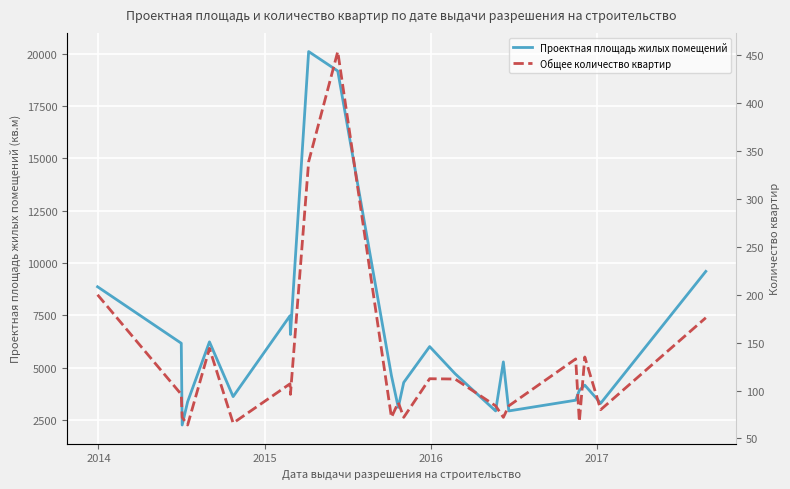

What is the minimum value for Проектная площадь жилых помещений?

2253.0